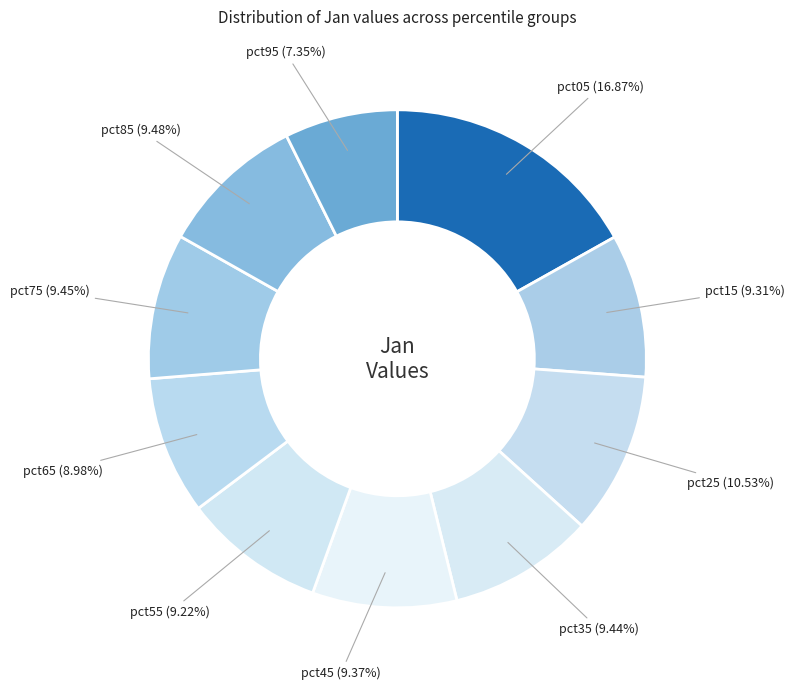

Count the number of slices in the pie.

10